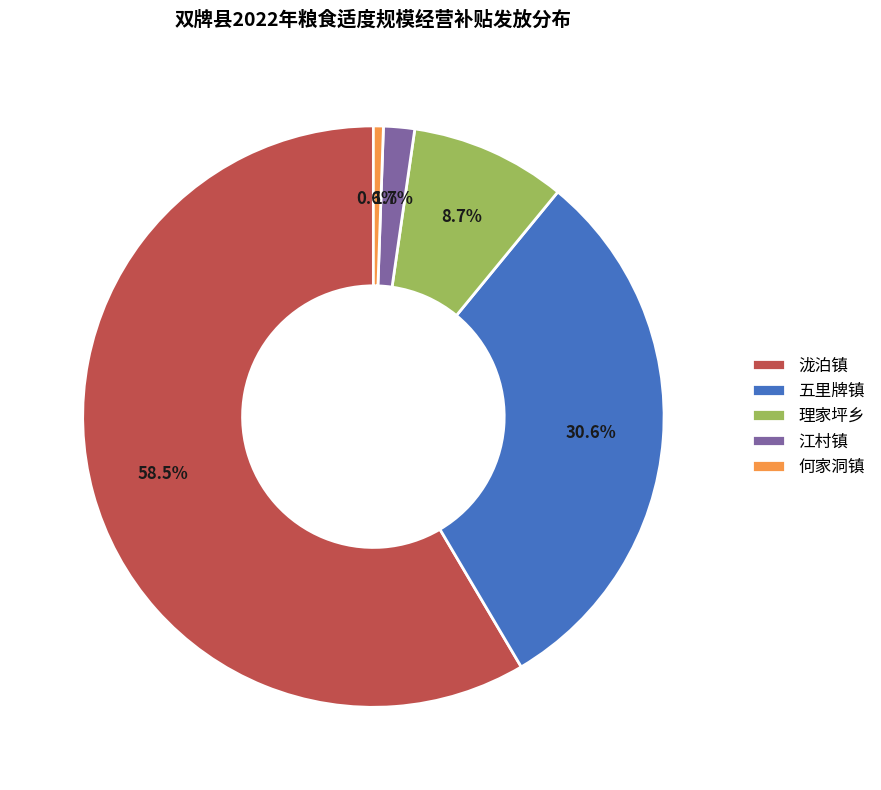

Combined, do 江村镇 and 理家坪乡 account for over 50%?

No